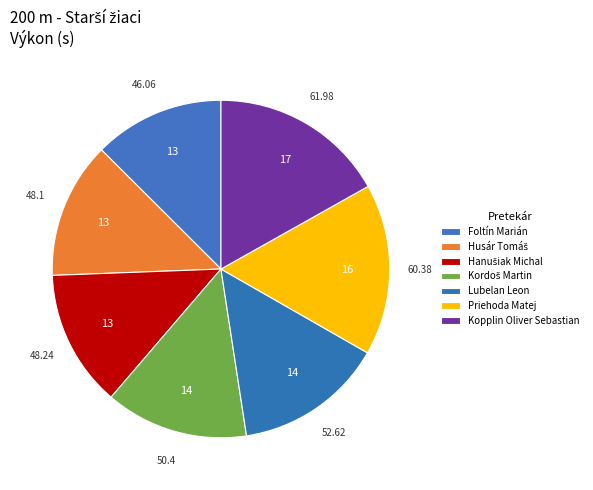

Which slice is the largest?

Kopplin Oliver Sebastian